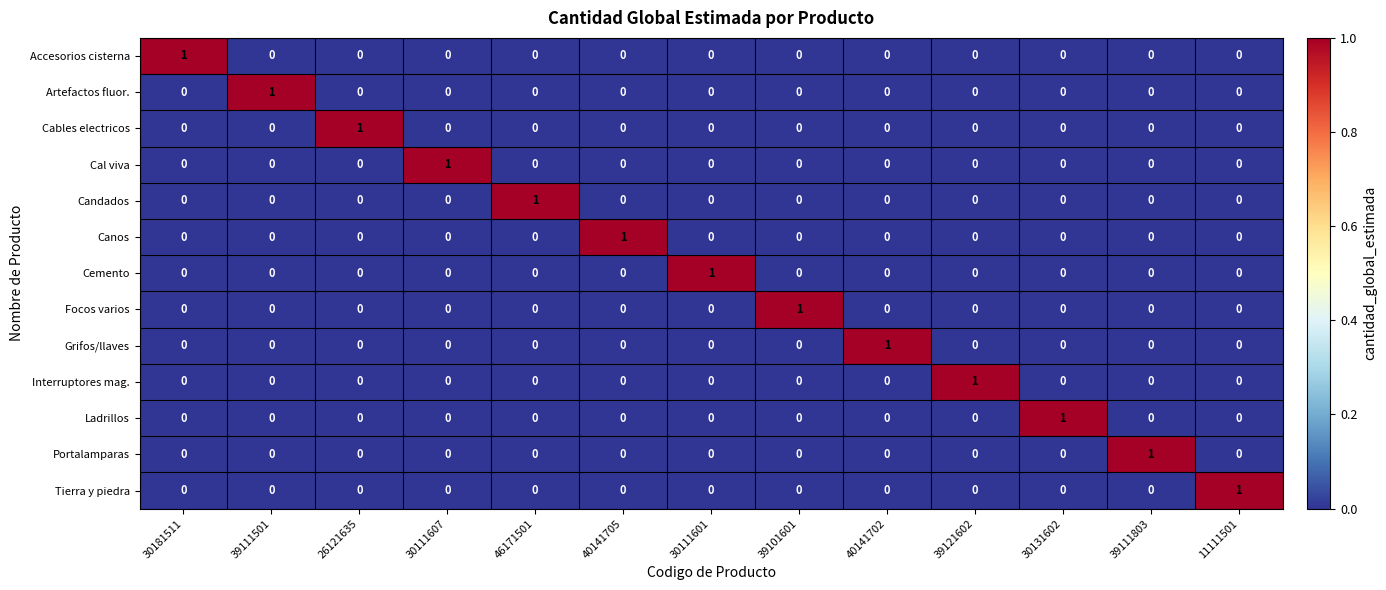

At how many categories does at least one series exceed 0?

13